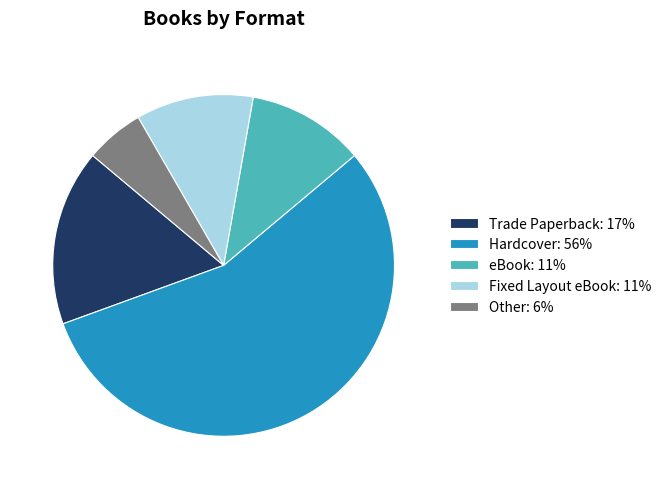

Which slice represents more than half of the pie?

Hardcover